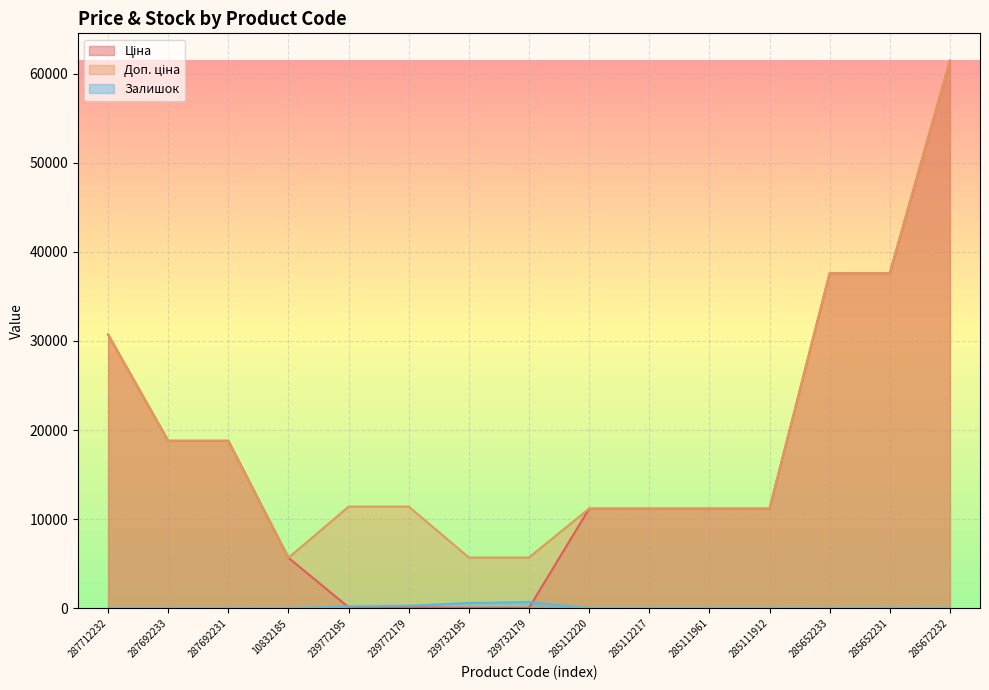

What is the total value across all series at 285111961?

22393.3